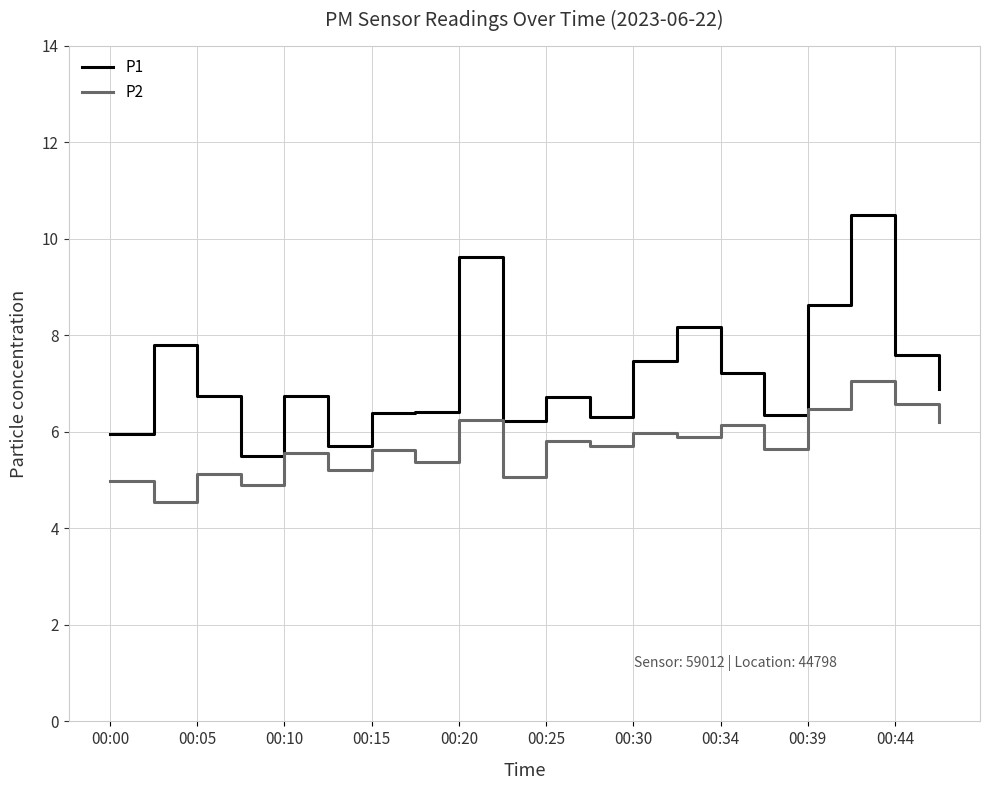

True or false: P1 and P2 cross at least once.

False